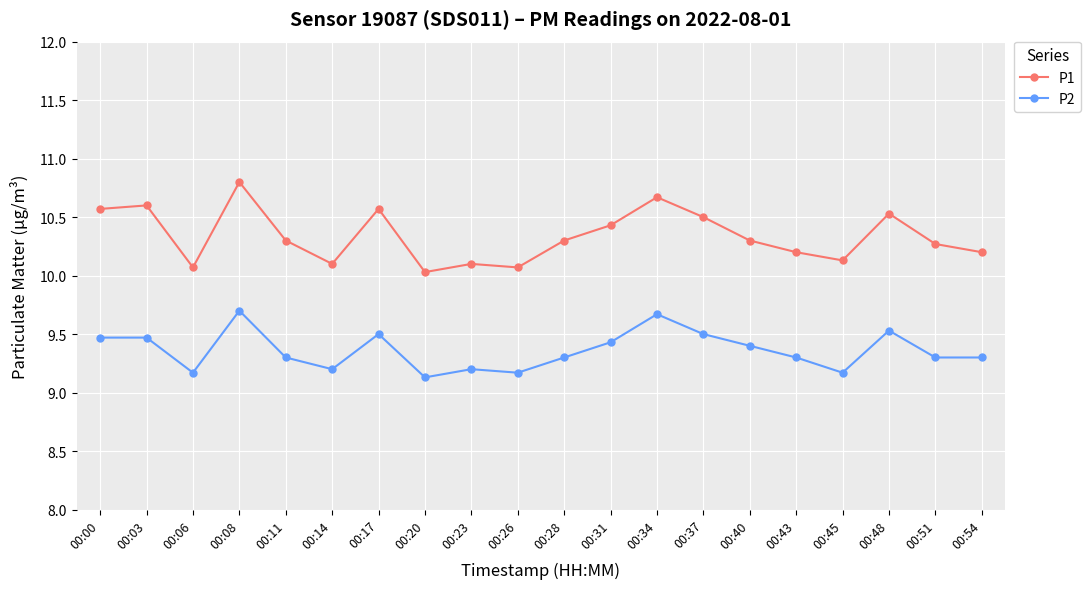

At which category is the sum across all series the highest?

00:08